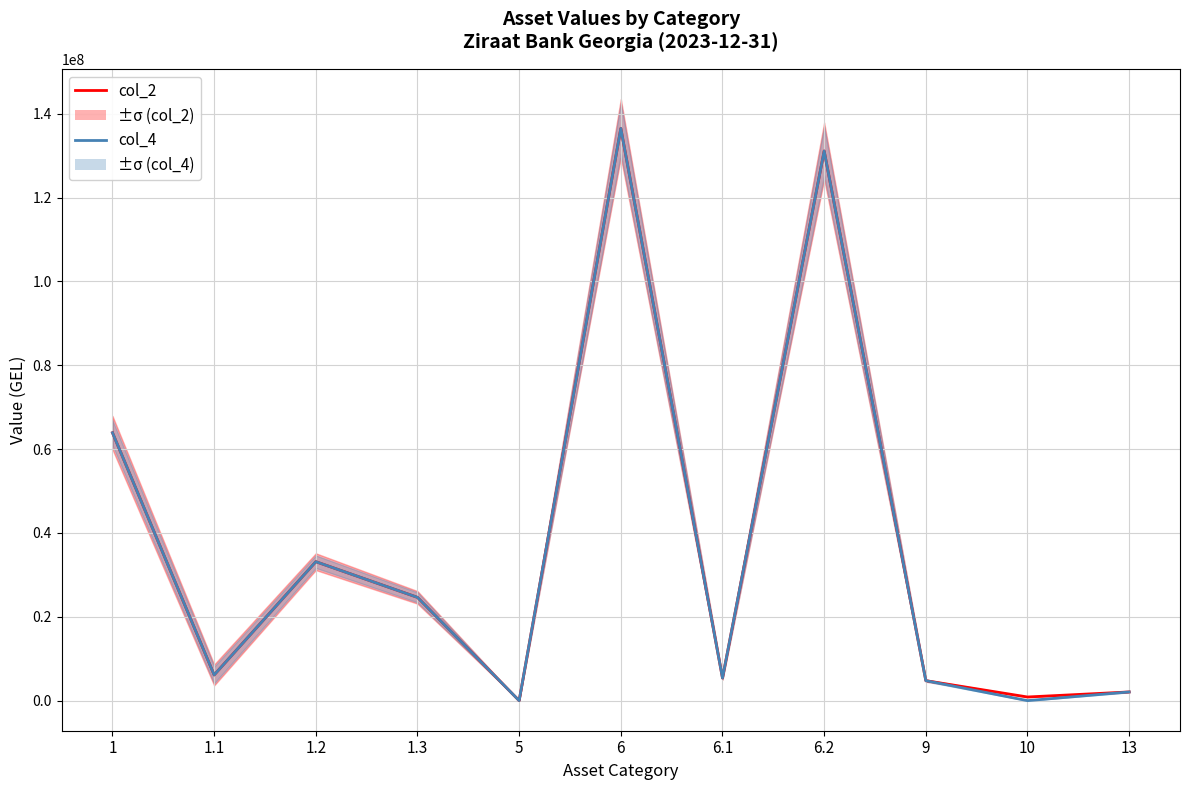

True or false: col_2 has a value of 5389584.3 at 6.1.

True